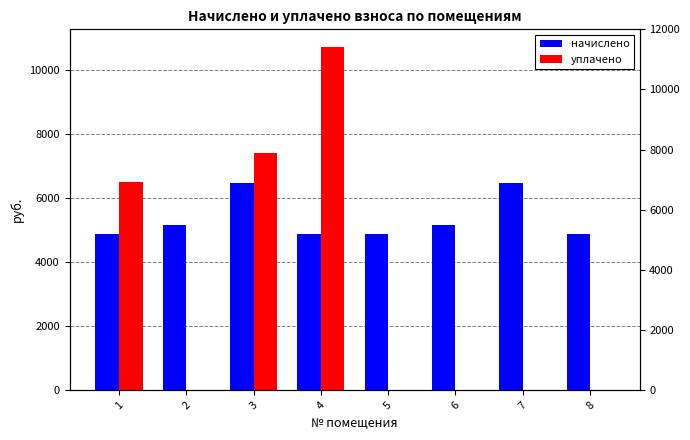

Does the chart contain any negative values?

No